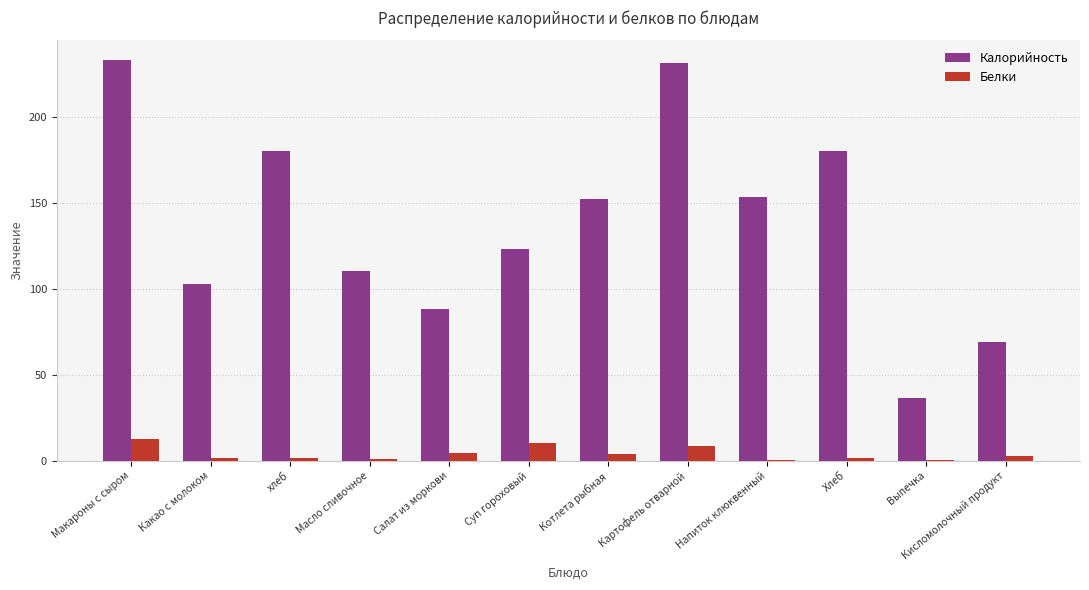

How many groups of bars are there?

12